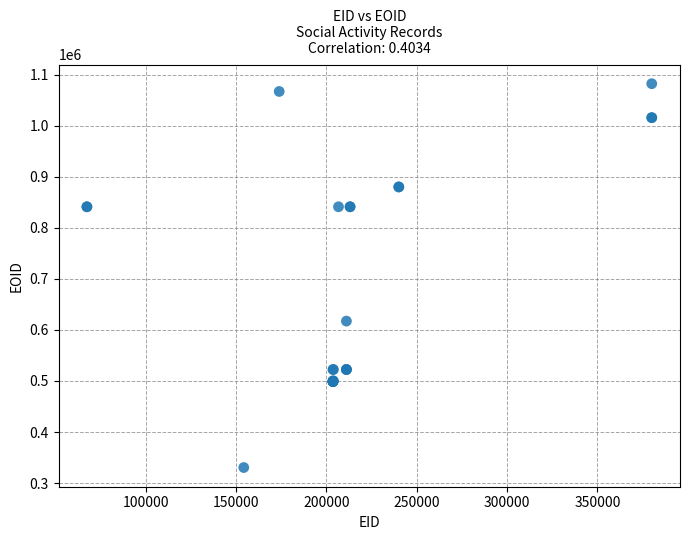

What Y value in the scatter plot is closest to 706267?

617230